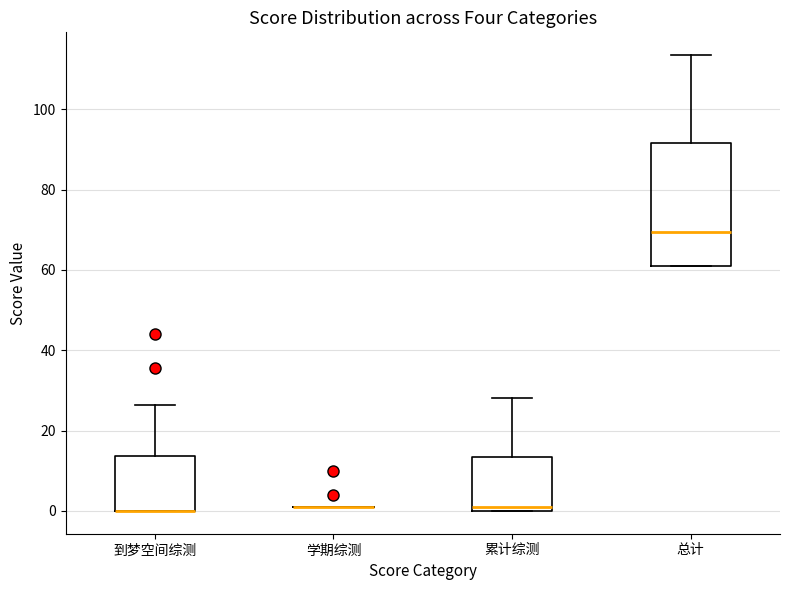

Which box is the tallest, from its lower edge to its upper edge?

总计